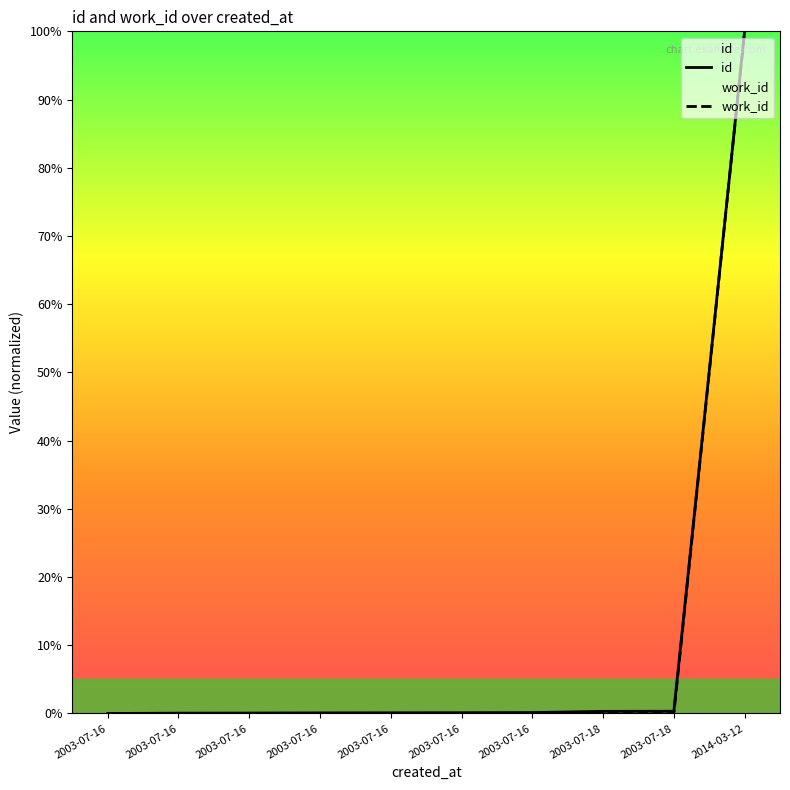

Reading left to right, what are all the values shown in this chart?

id: 0.0	0.1	0.1	0.1	0.1	0.1	0.1	0.3	0.3	100.0
work_id: 0.0	0.0	0.0	0.0	0.0	0.0	0.0	0.0	0.0	100.0